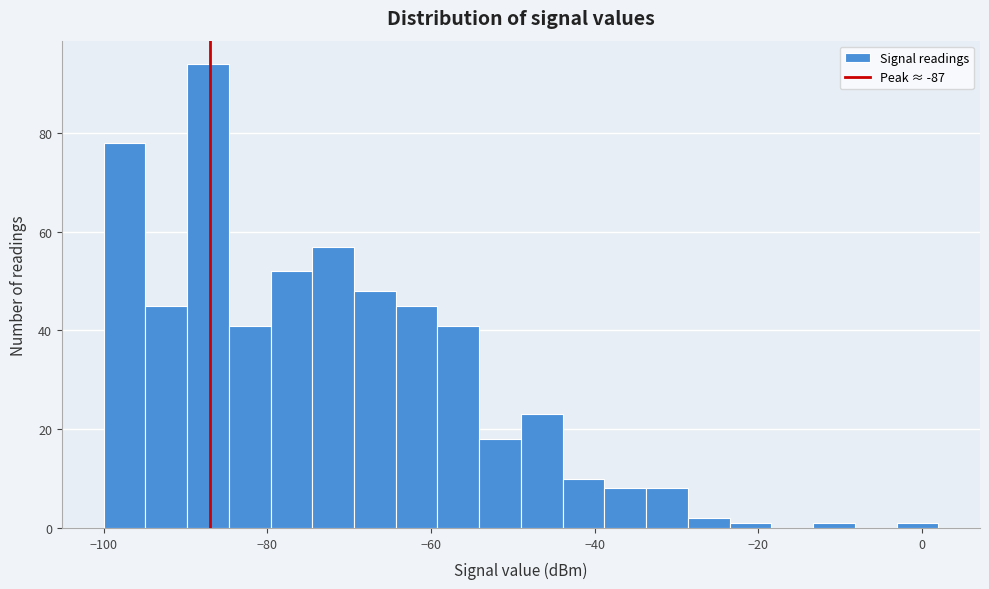

Around what value on the x-axis is the tallest bar? Give the approximate position of its centre, as read against the axis.

-88